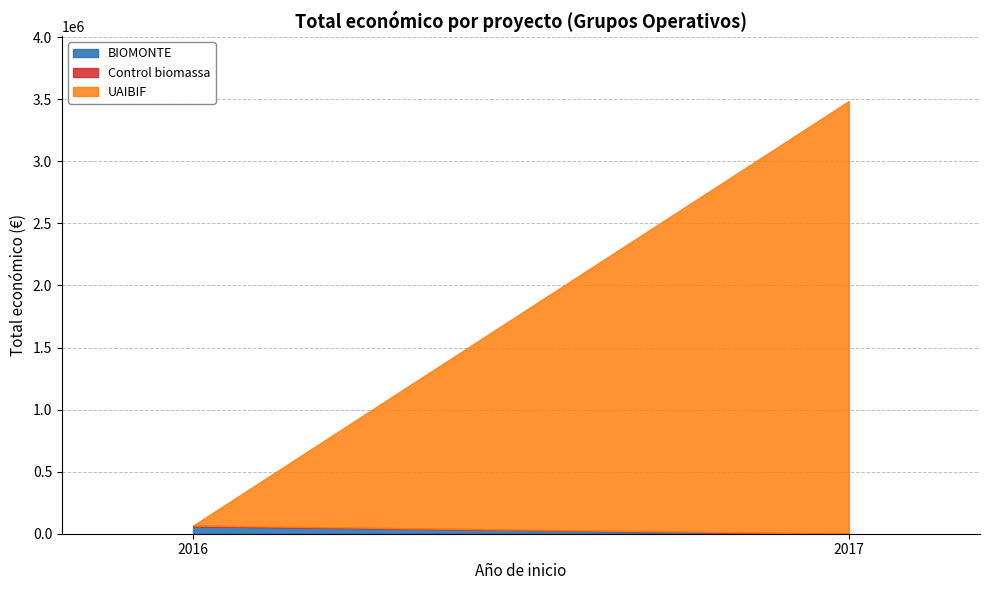

What is the sum of all values?

3552702